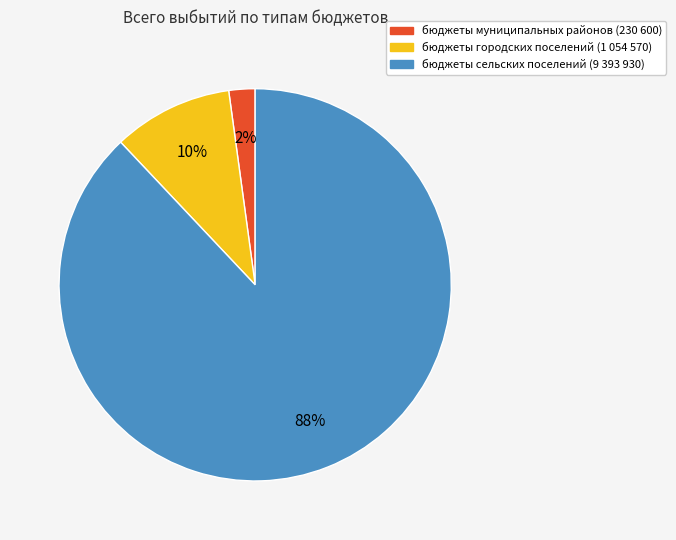

To the nearest percent, what portion does бюджеты городских поселений represent?

10%